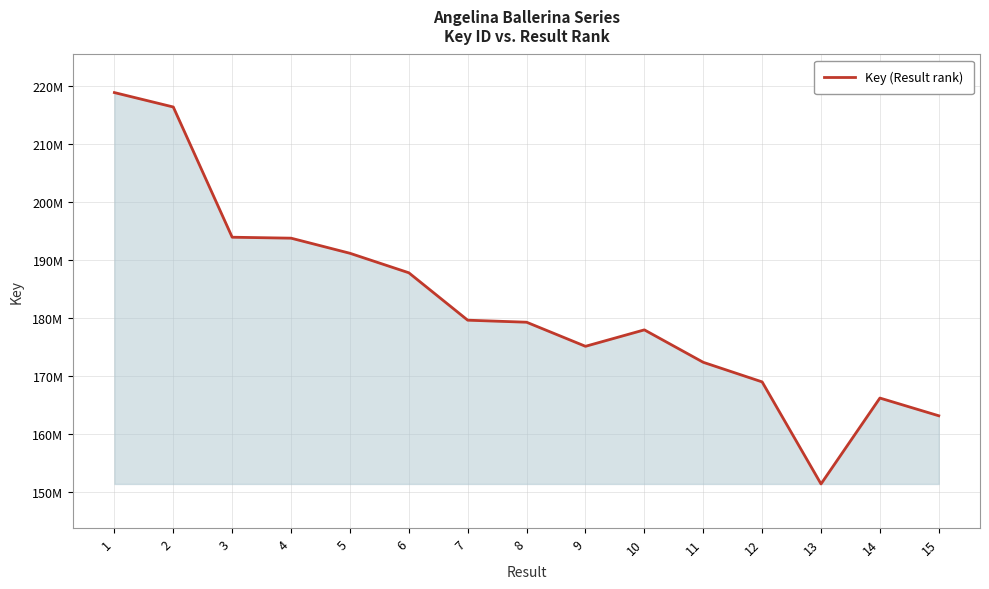

The chart shows a value of 92282935 at 11. True or false?

False